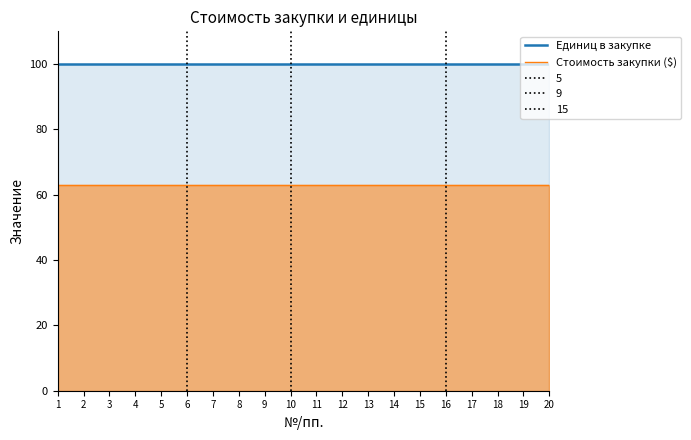

What is the sum of the Единиц в закупке values at 18 and 16?

200